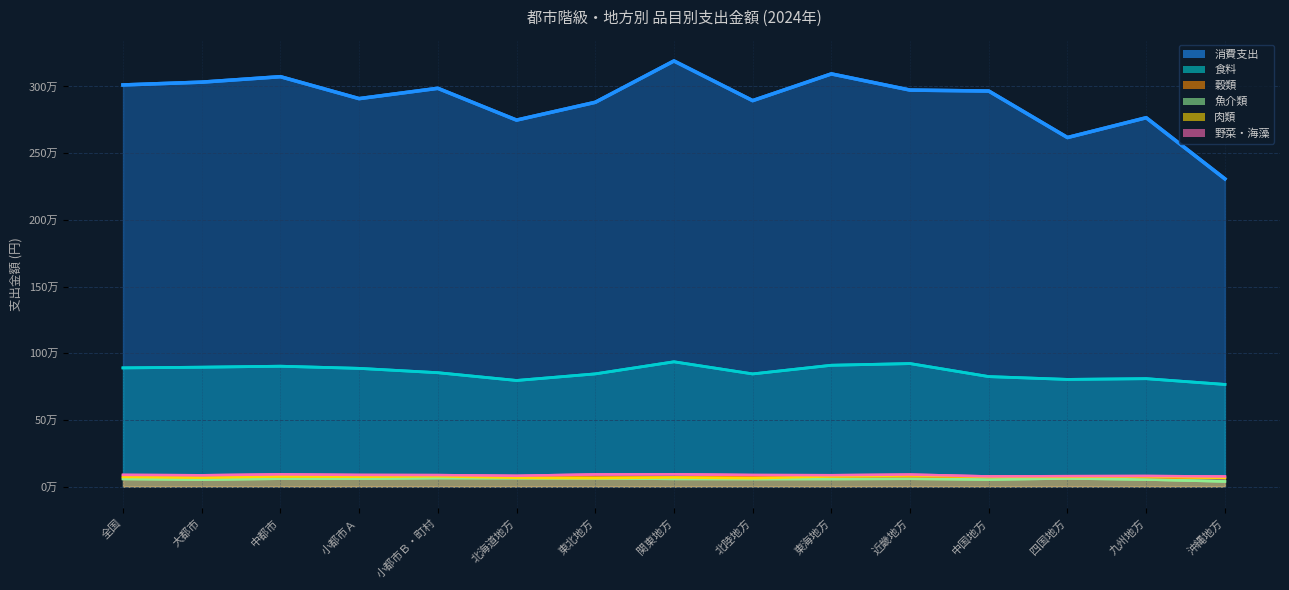

Is the value of 穀類 at 関東地方 greater than the value of 野菜・海藻 at 中都市?

No